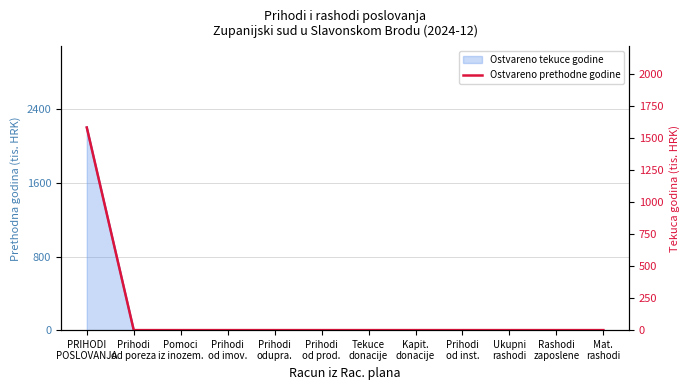

Between Prihodi
od prod. and Prihodi
od imov., which is larger?

Prihodi
od prod.